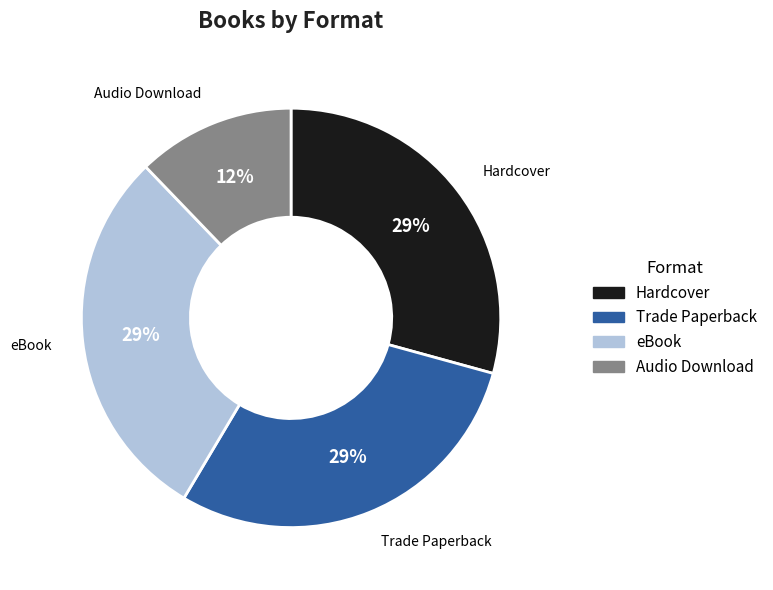

How many slices are in this pie chart?

4